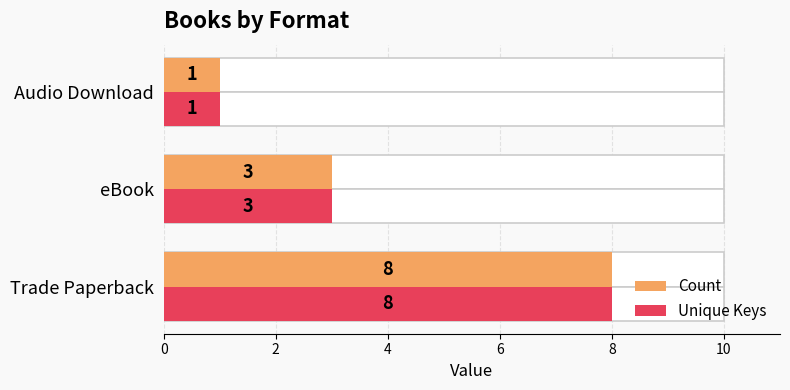

Are the bars grouped side by side (vs. stacked)?

Yes